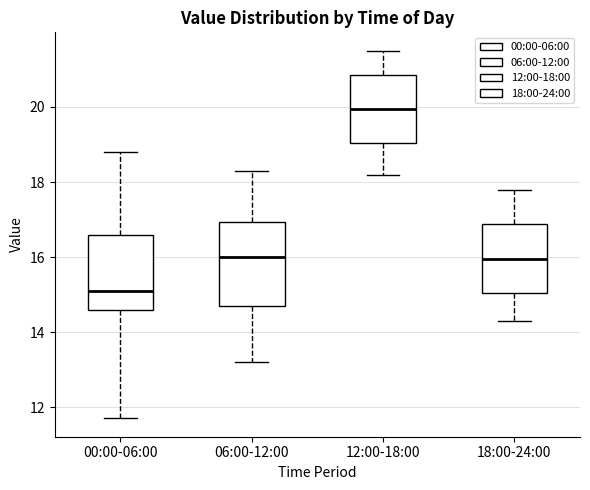

Comparing the boxes themselves (not the whiskers), which one is the tallest?

06:00-12:00